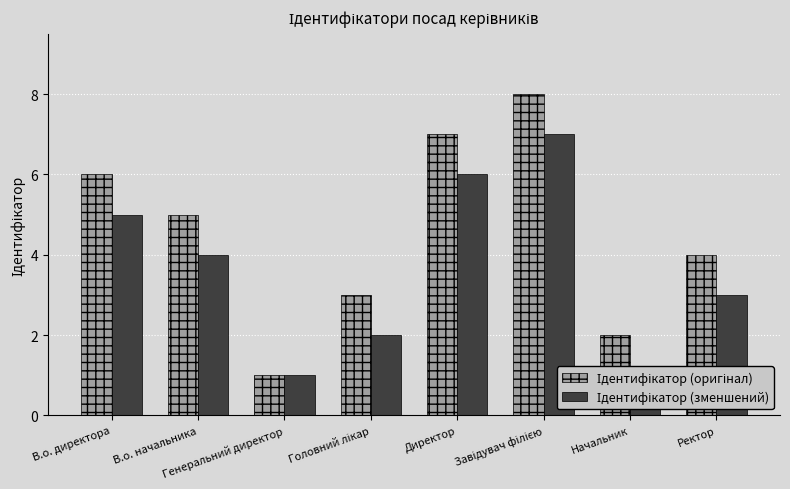

Count the number of categories in the chart.

8